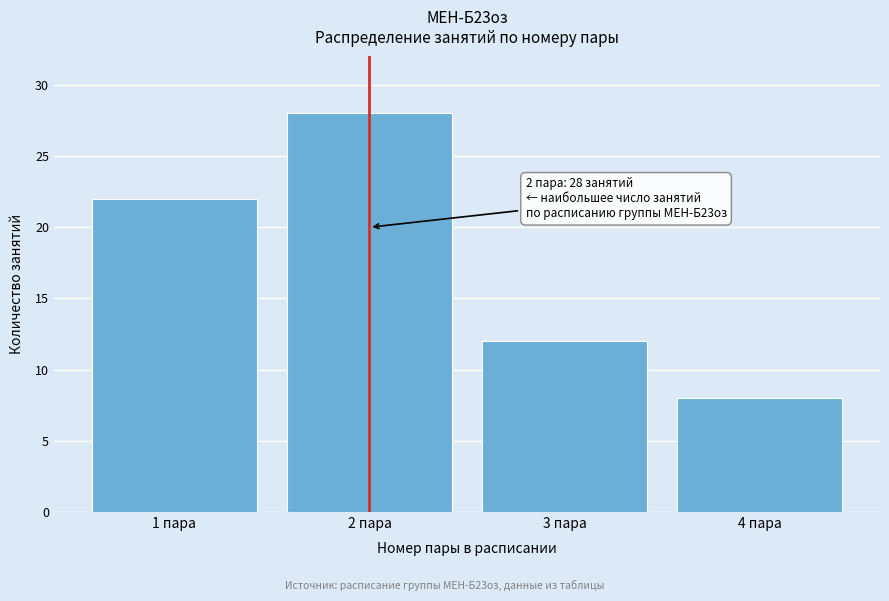

Reading left to right, what are all the values shown in this chart?

1 пара=22	2 пара=28	3 пара=12	4 пара=8